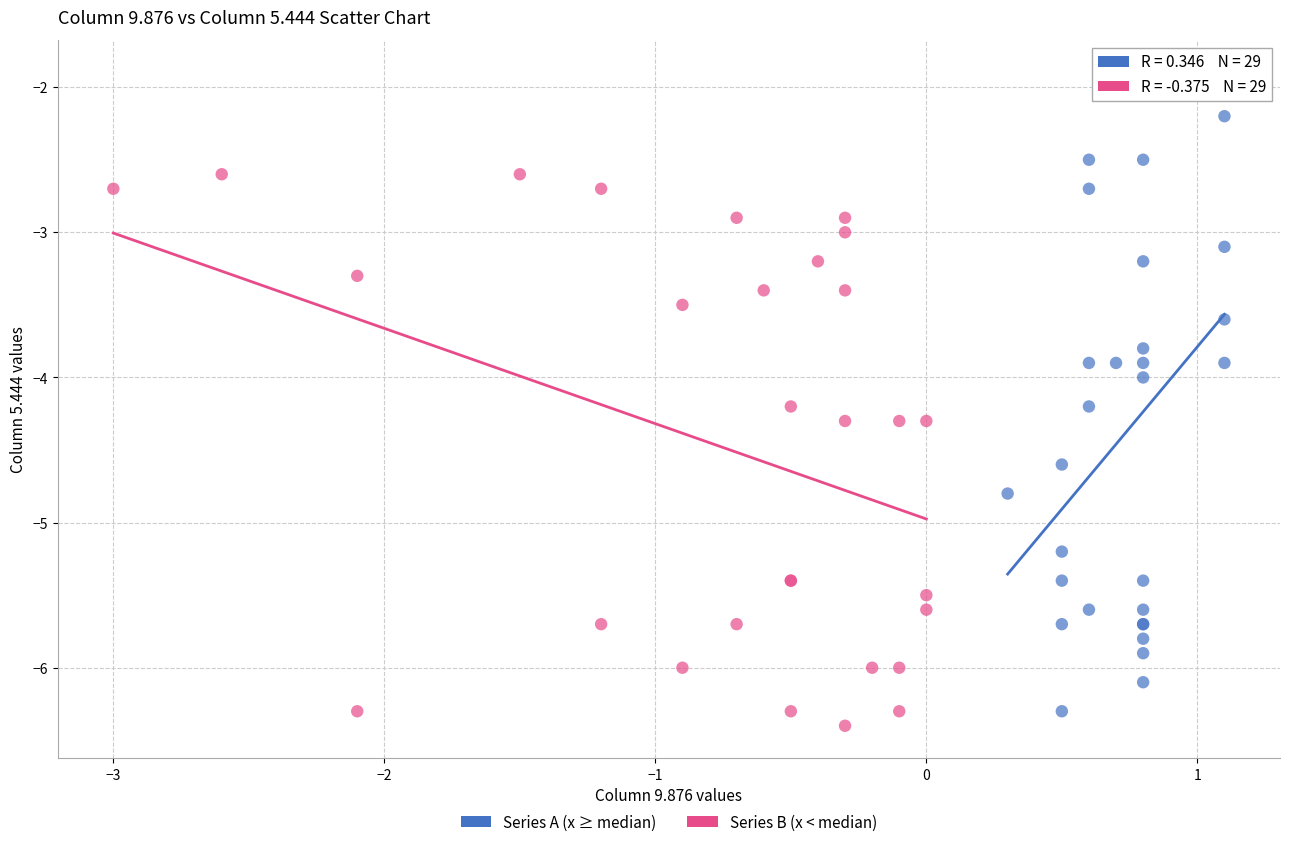

Which series reaches the minimum Y coordinate?

Series B (x < median)